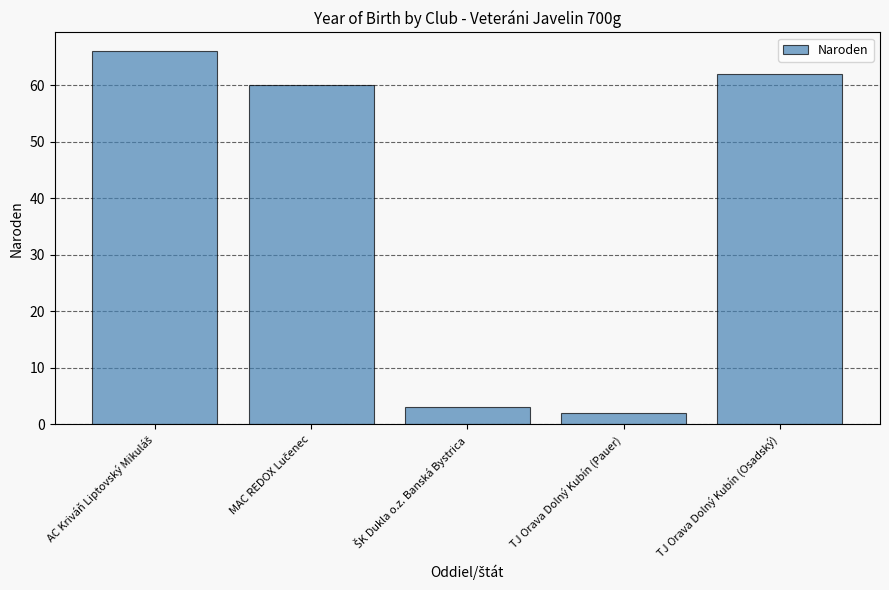

What is the approximate value at TJ Orava Dolný Kubín (Osadský), to the nearest 5?

60